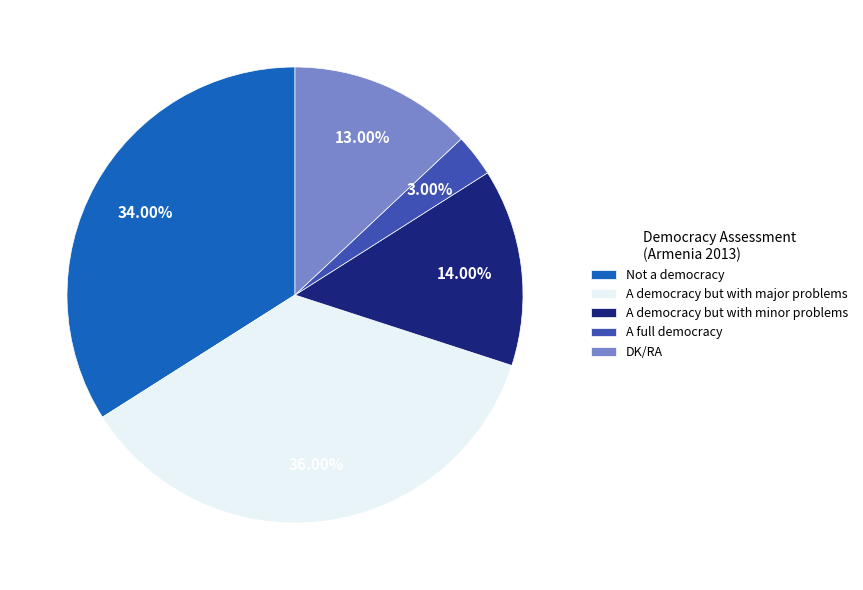

Which has a higher value, A democracy but with minor problems or A democracy but with major problems?

A democracy but with major problems